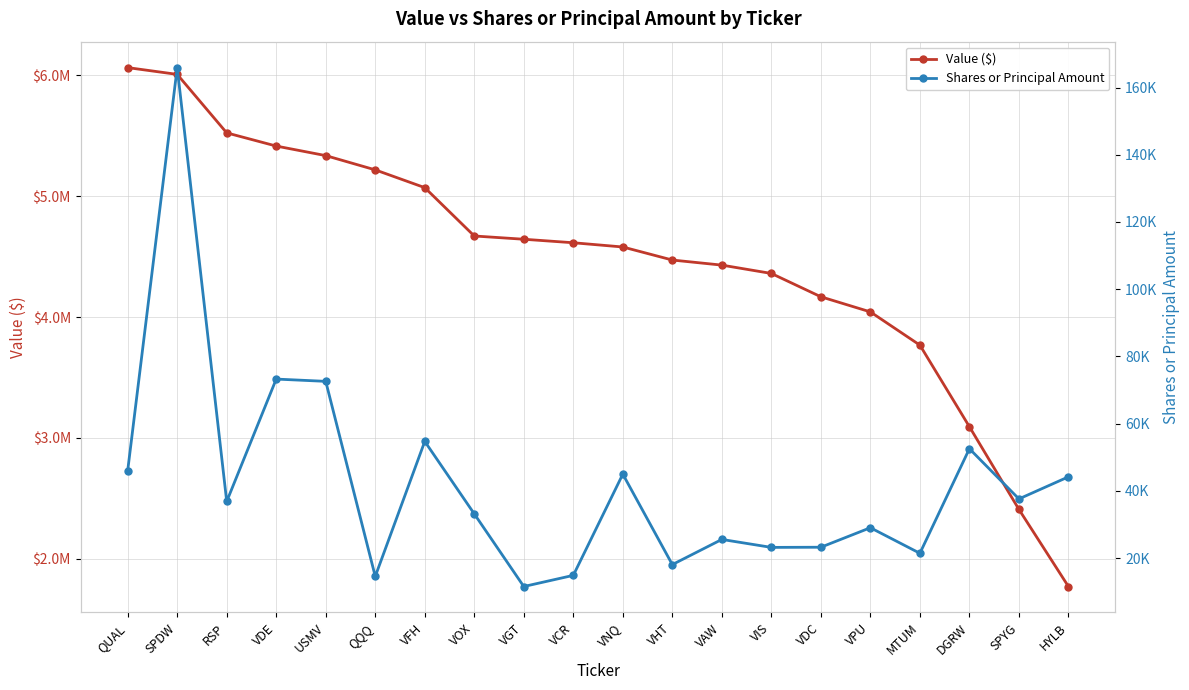

List the series in order of their overall mean, lowest first.

Shares or Principal Amount, Value ($)